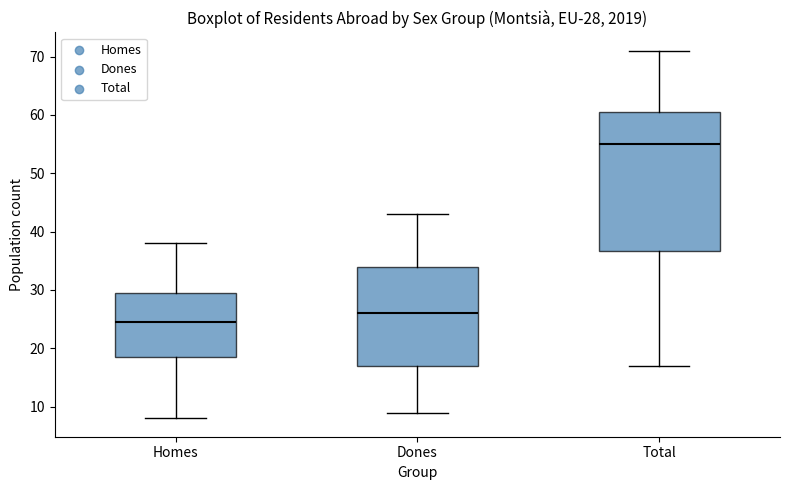

Comparing the boxes themselves (not the whiskers), which one is the tallest?

Total